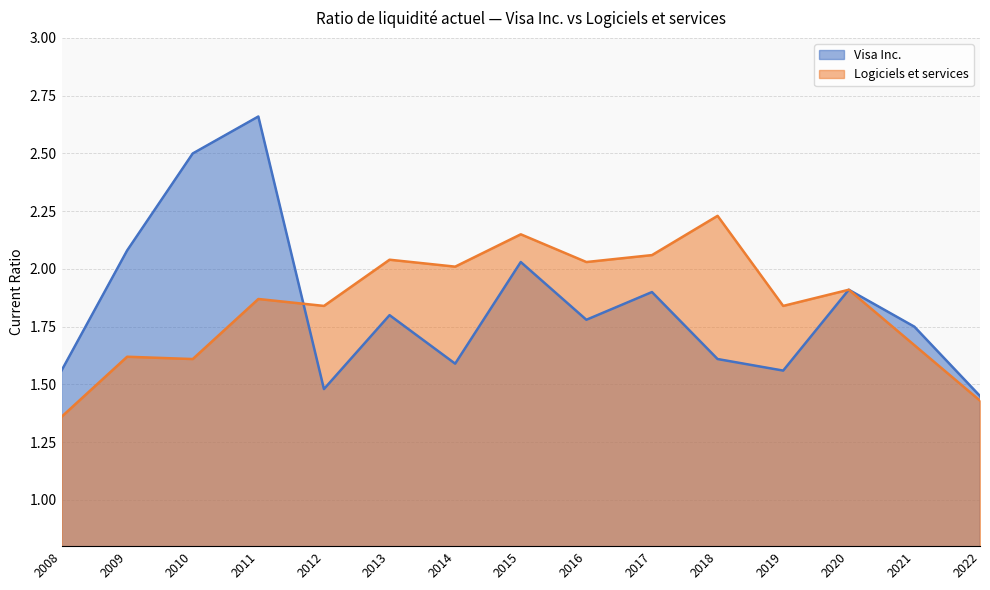

What is the average value of the Visa Inc. series?

1.8